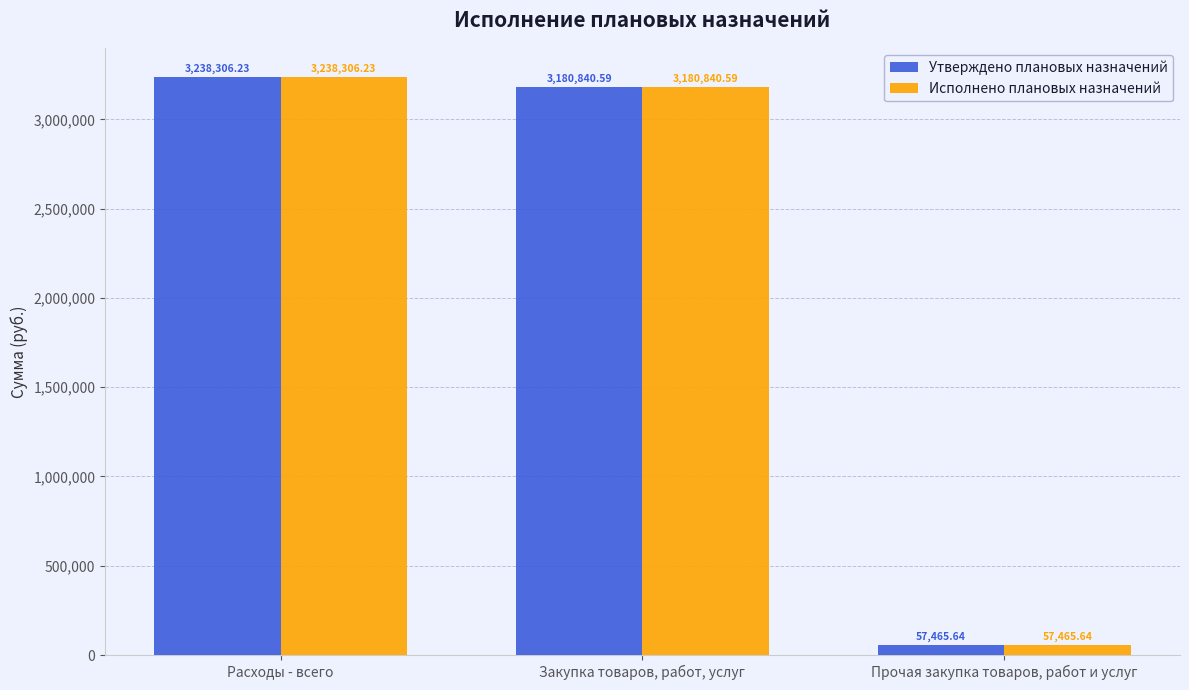

Reading left to right, extract all data points from this chart.

Утверждено плановых назначений: 3238306.2	3180840.6	57465.6
Исполнено плановых назначений: 3238306.2	3180840.6	57465.6